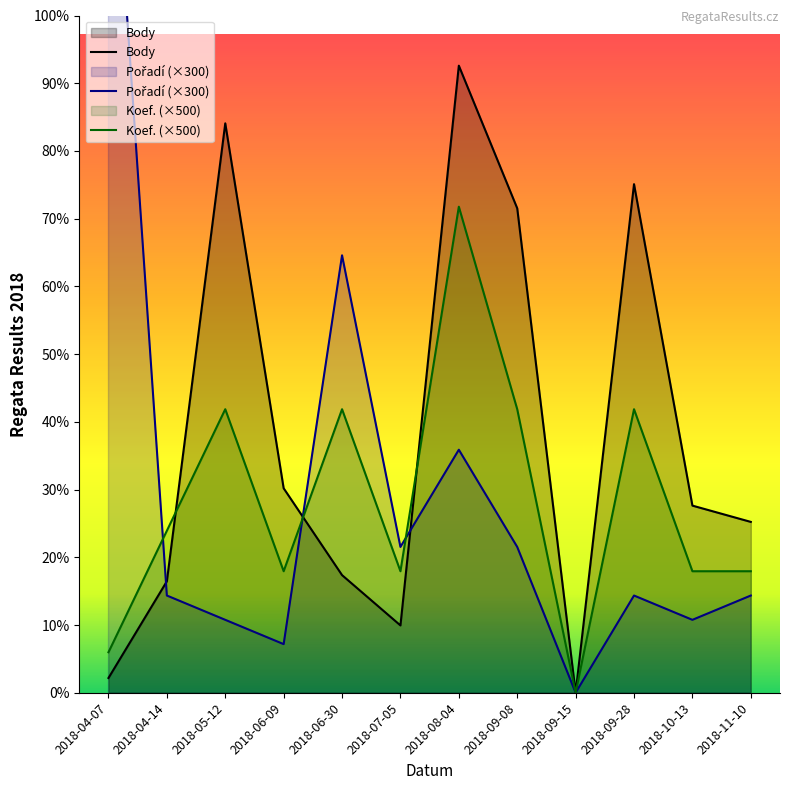

What position from the left is 2018-05-12?

3